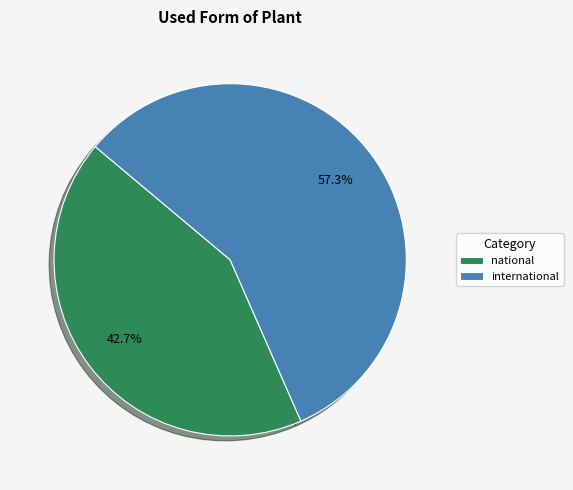

Which has a higher value, national or international?

international